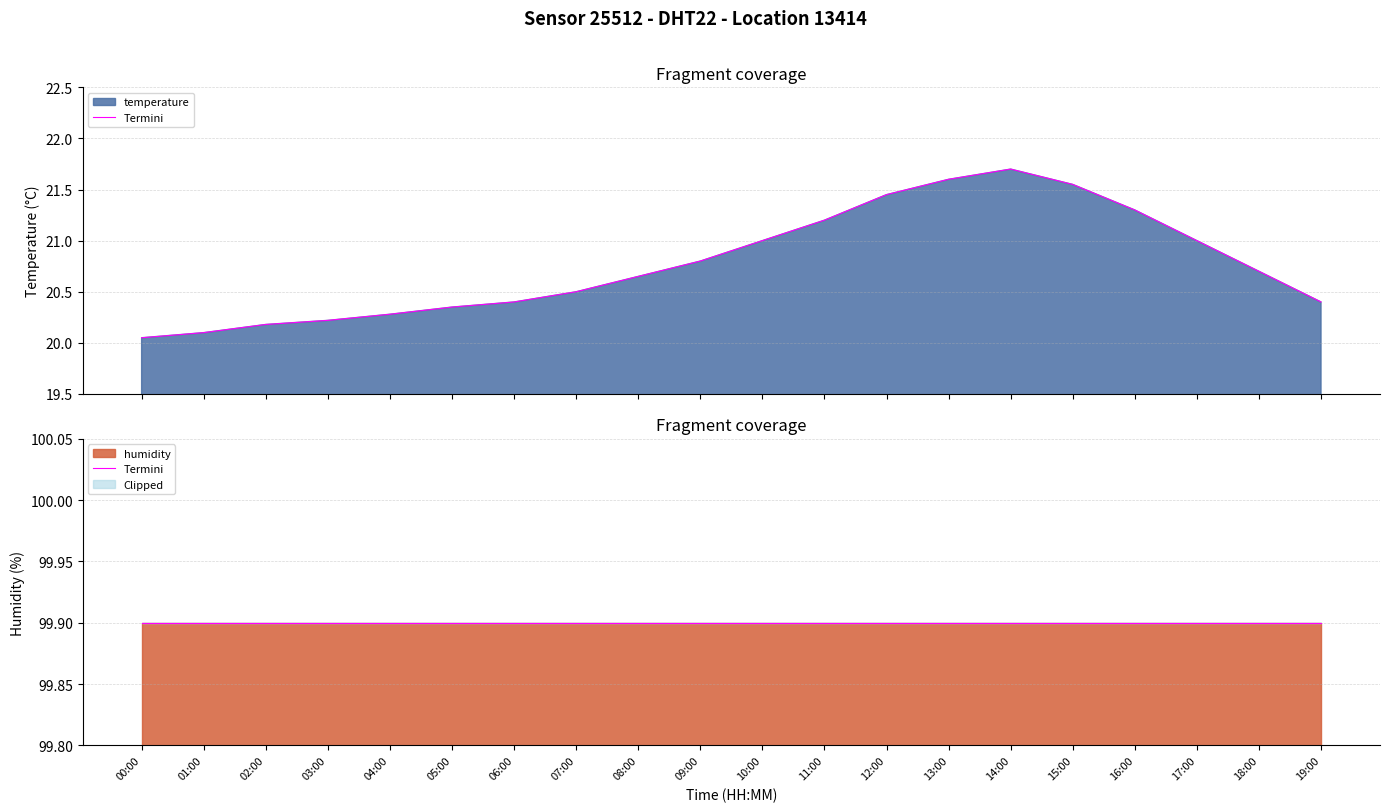

List the labels in order of value, largest first.

14:00, 13:00, 15:00, 12:00, 16:00, 11:00, 10:00, 17:00, 09:00, 18:00, 08:00, 07:00, 06:00, 19:00, 05:00, 04:00, 03:00, 02:00, 01:00, 00:00